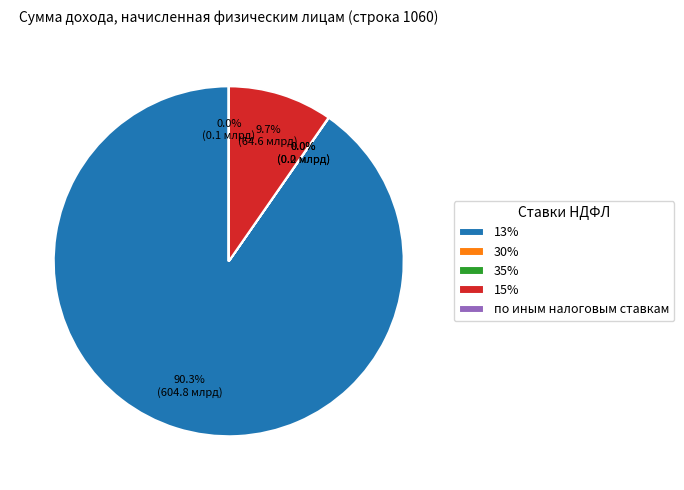

Does 15% represent more than half of the total?

No